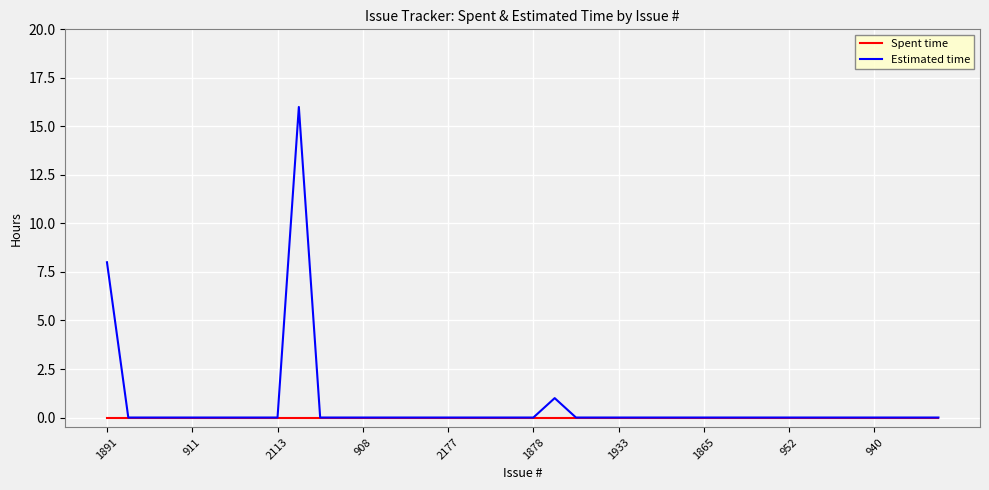

What is the highest value of the Estimated time series?

16